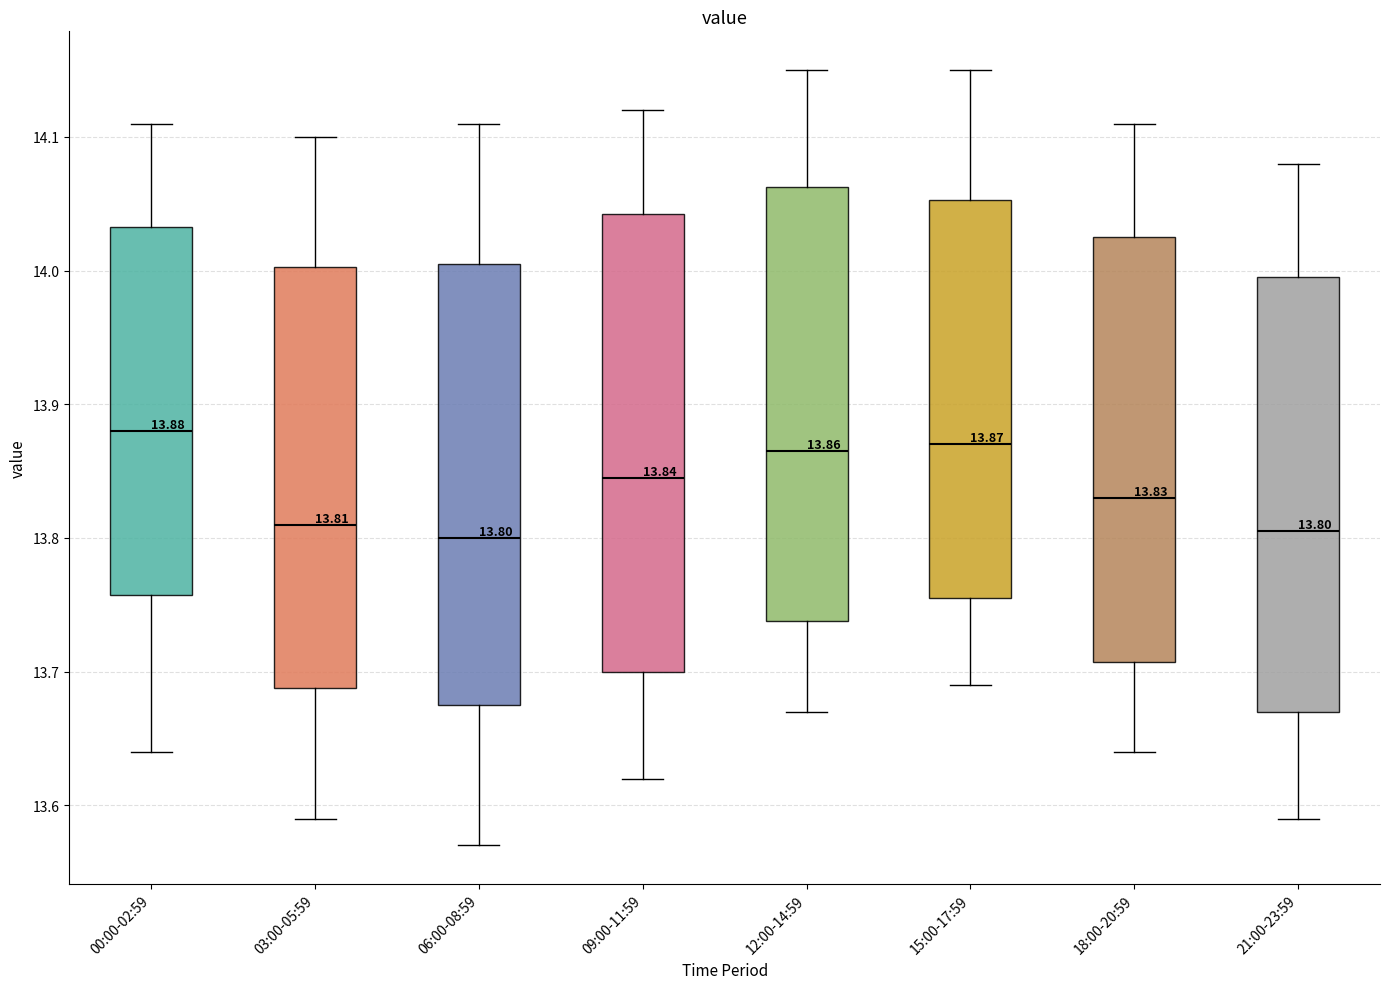

Which box is the tallest, from its lower edge to its upper edge?

09:00-11:59